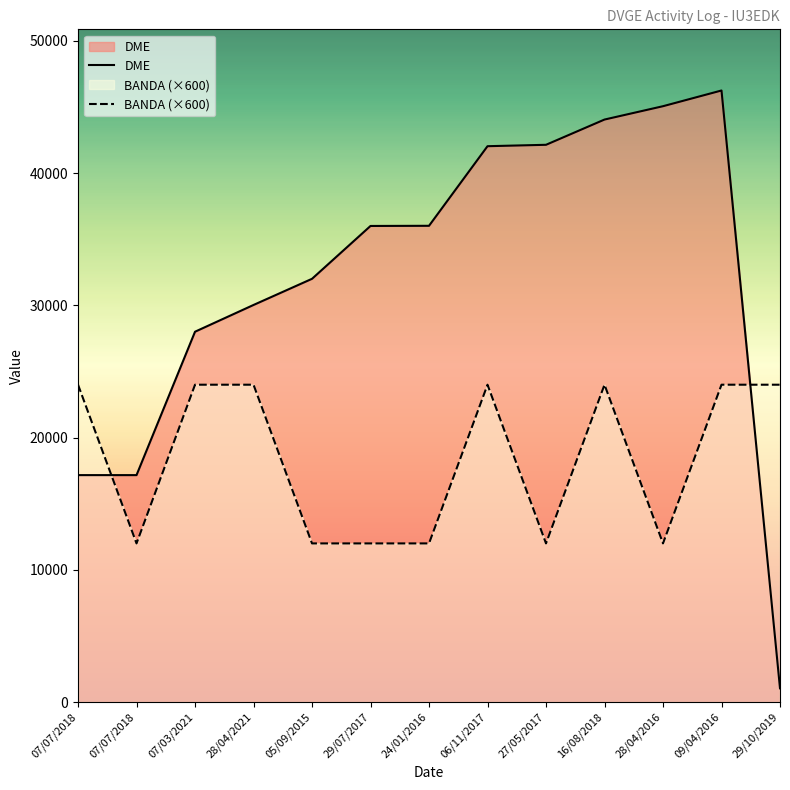

What is the sum of the DME values at 24/01/2016 and 27/05/2017?

78157